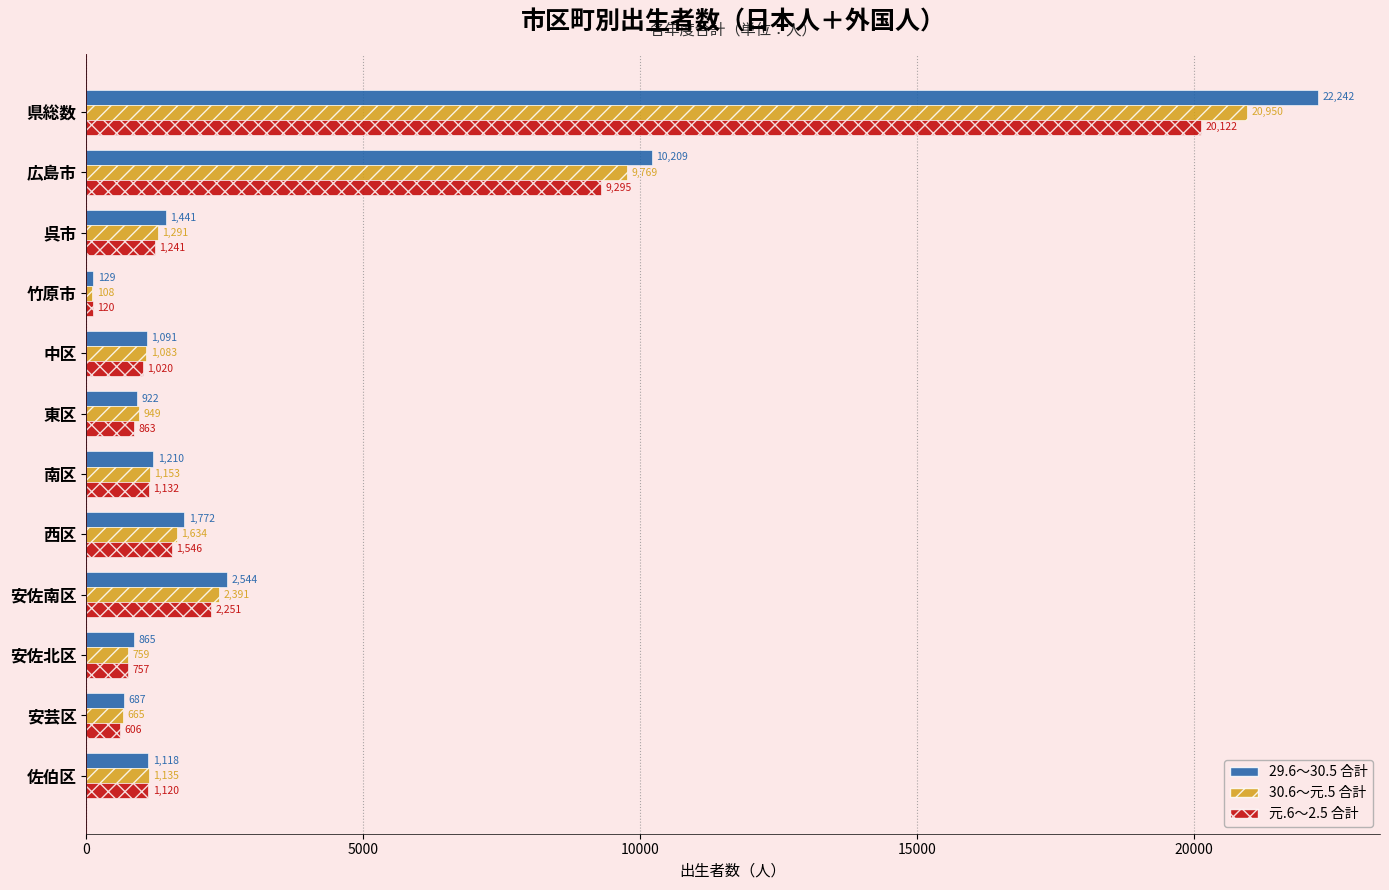

Which series has the widest spread of values?

29.6～30.5 合計